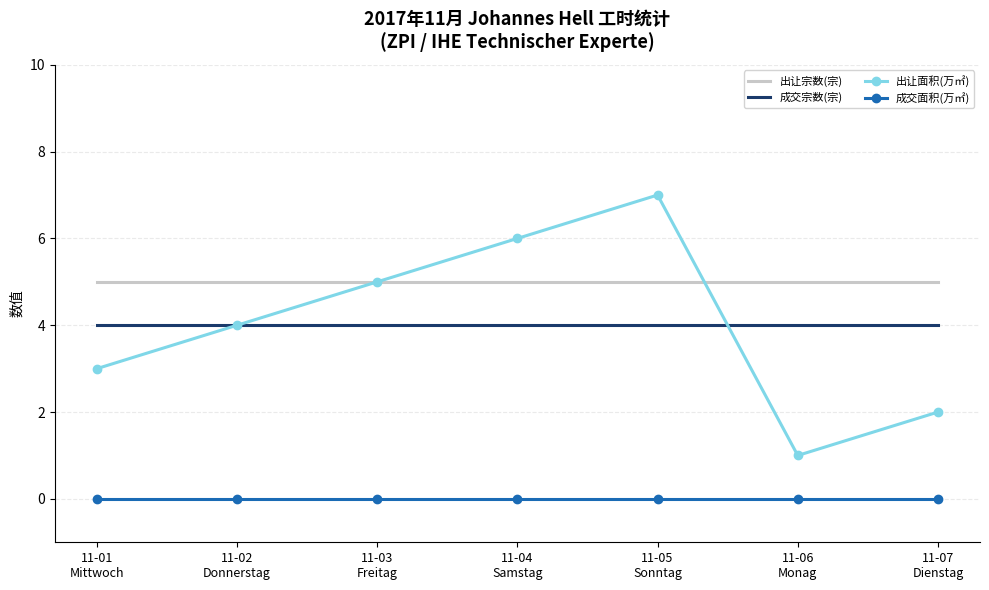

Count the number of data series in this chart.

4